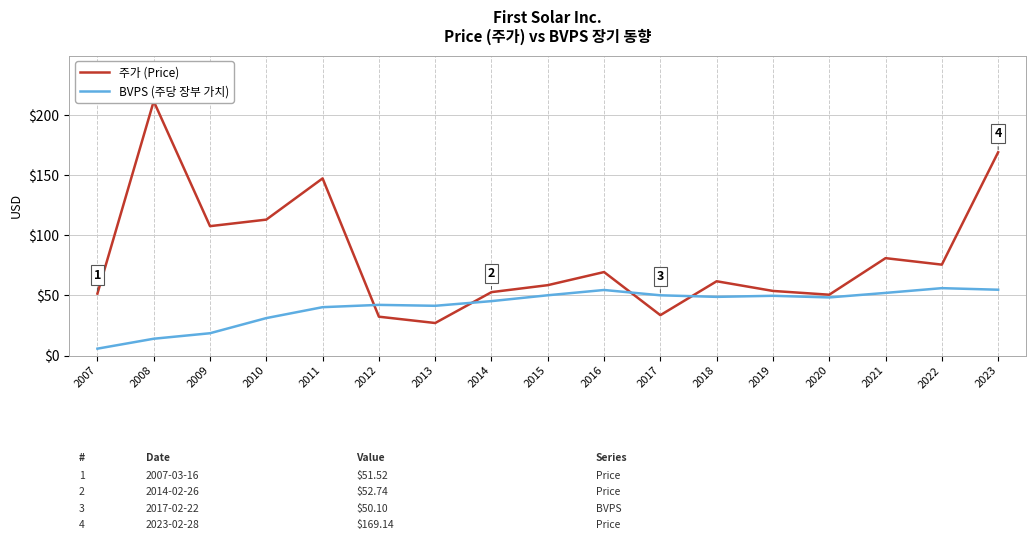

List the series in order of their overall mean, highest first.

주가 (Price), BVPS (주당 장부 가치)